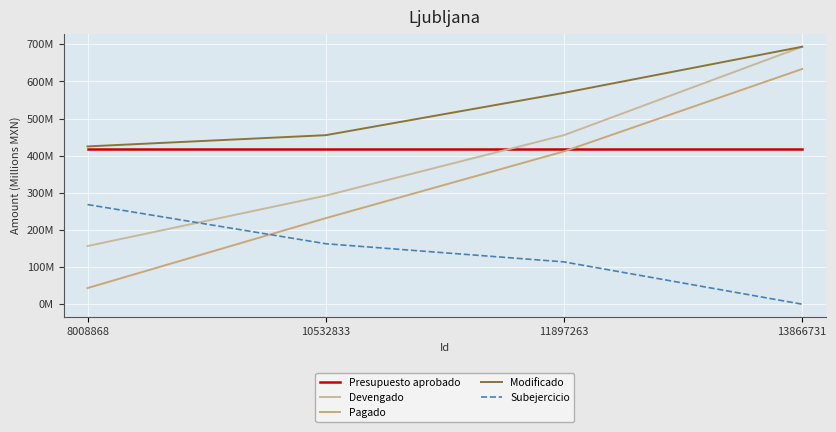

Which category has the highest value in the Devengado series?

13866731